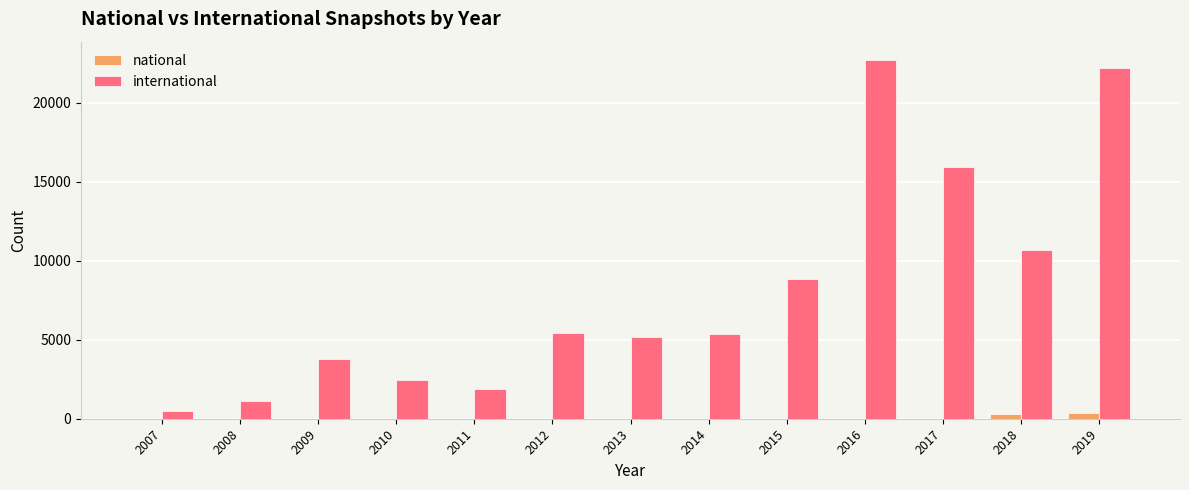

Which series has the widest spread of values?

international